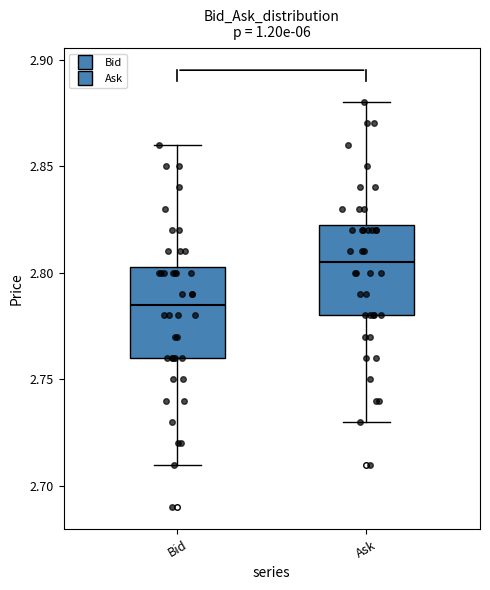

Which box has the lowest median line?

Bid